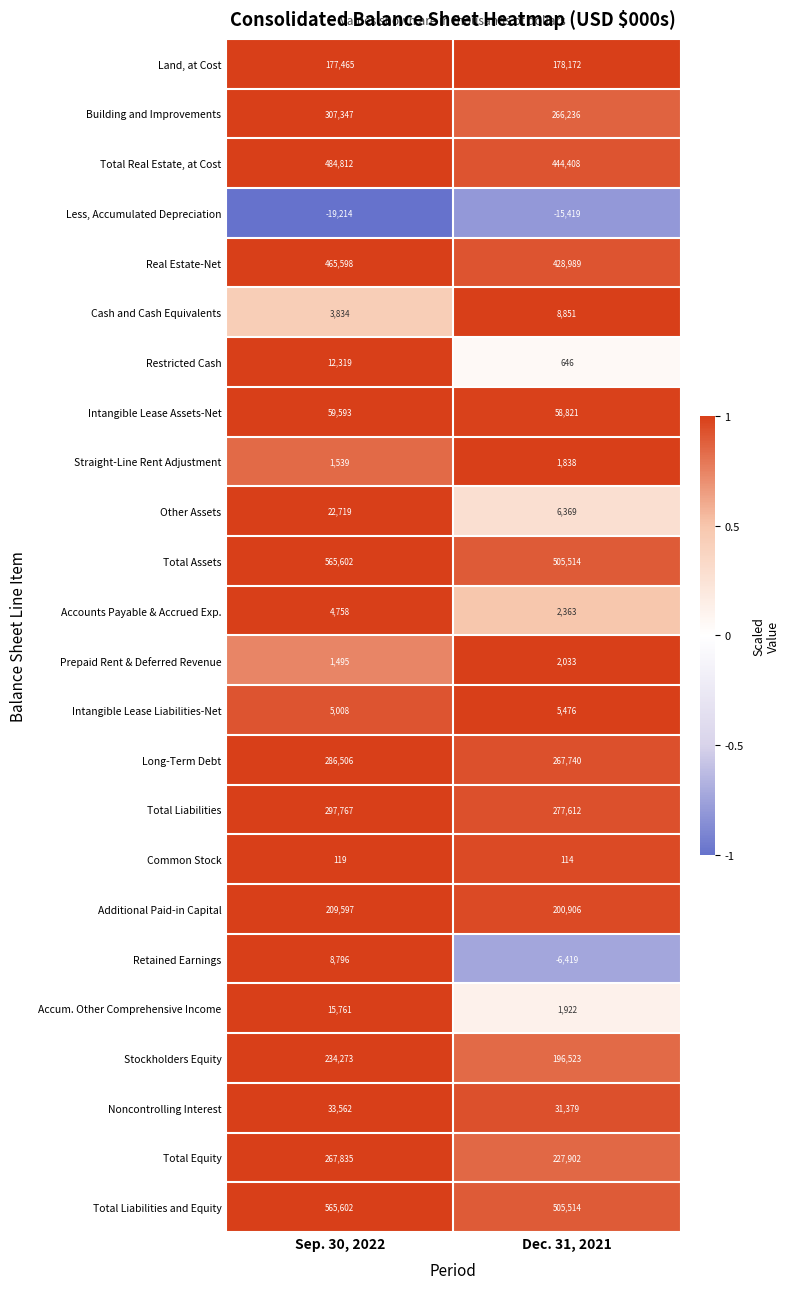

Is it true that Other Assets equals 6369 at Dec. 31, 2021?

True